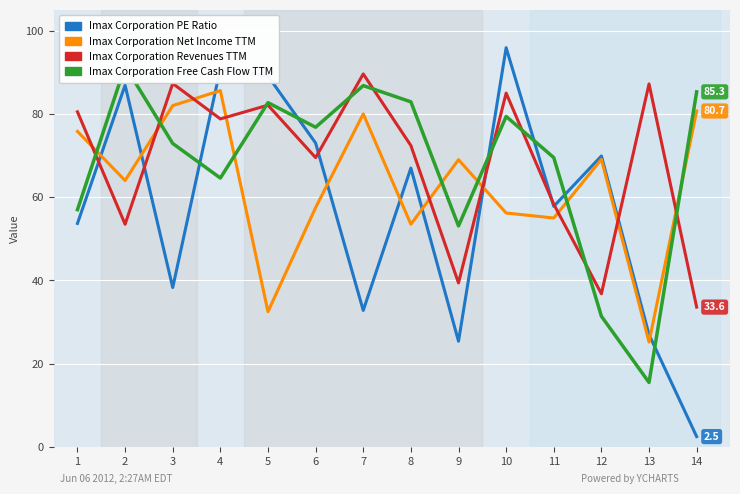

Which series changed the most between 6 and 14?

Imax Corporation PE Ratio